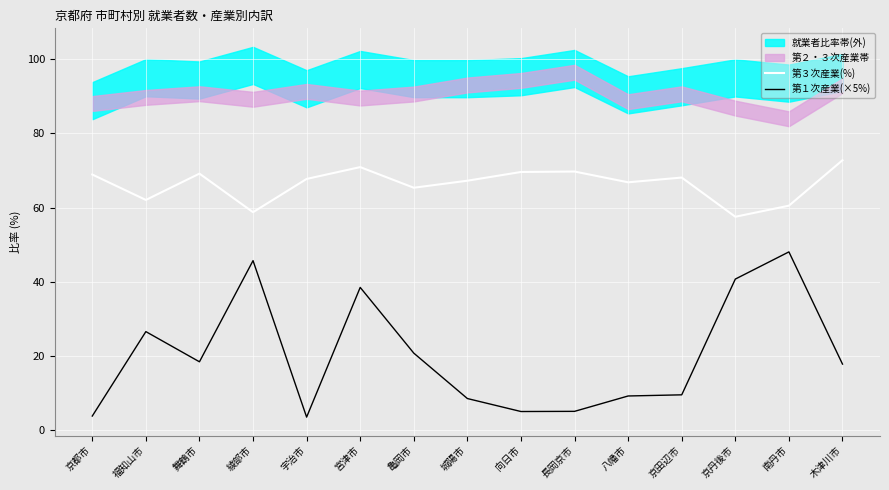

What is the difference between the maximum and minimum values in the 第３次産業(%) series?

15.2